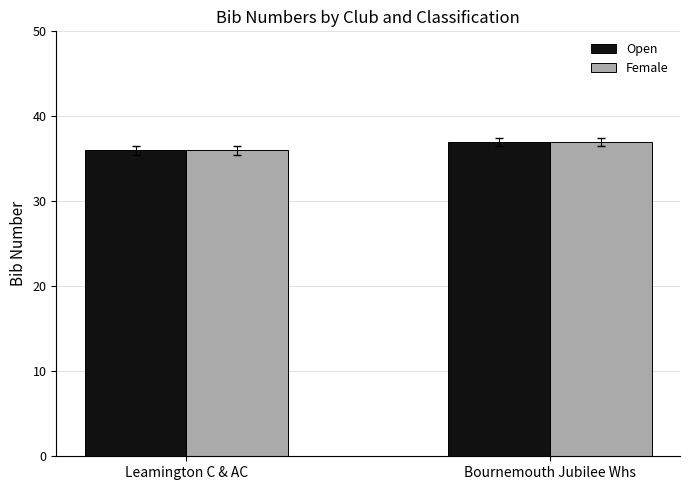

What is the total value across all series at Leamington C & AC?

72